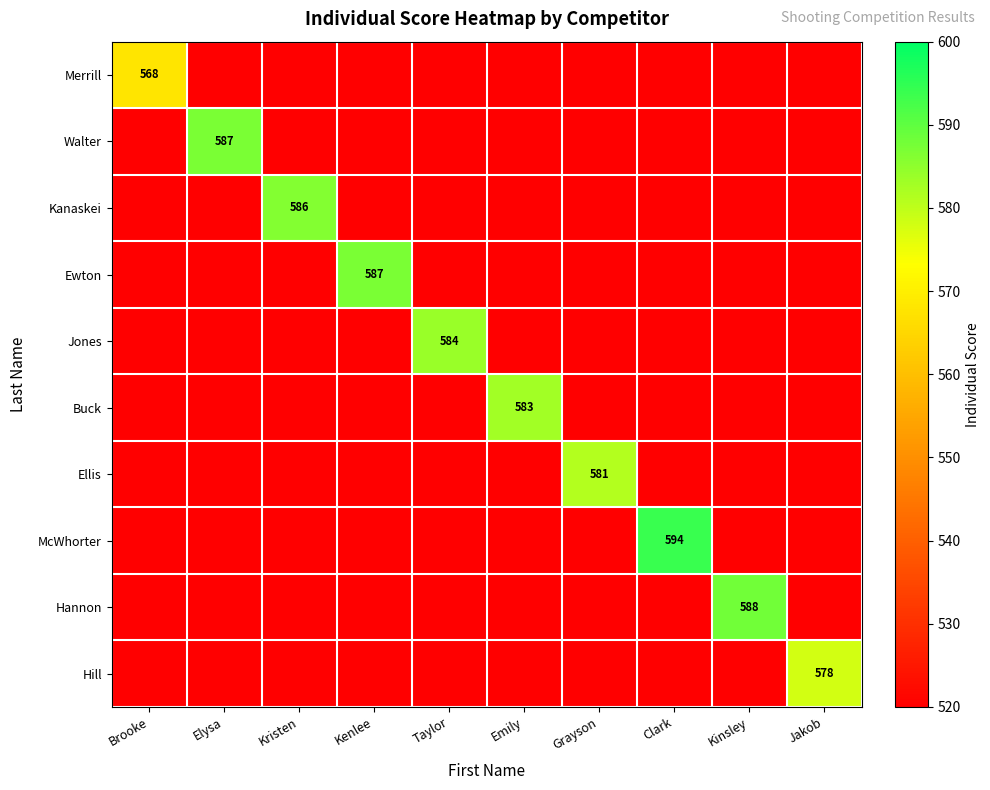

Rank the series at Grayson from lowest to highest value.

Merrill, Walter, Kanaskei, Ewton, Jones, Buck, McWhorter, Hannon, Hill, Ellis